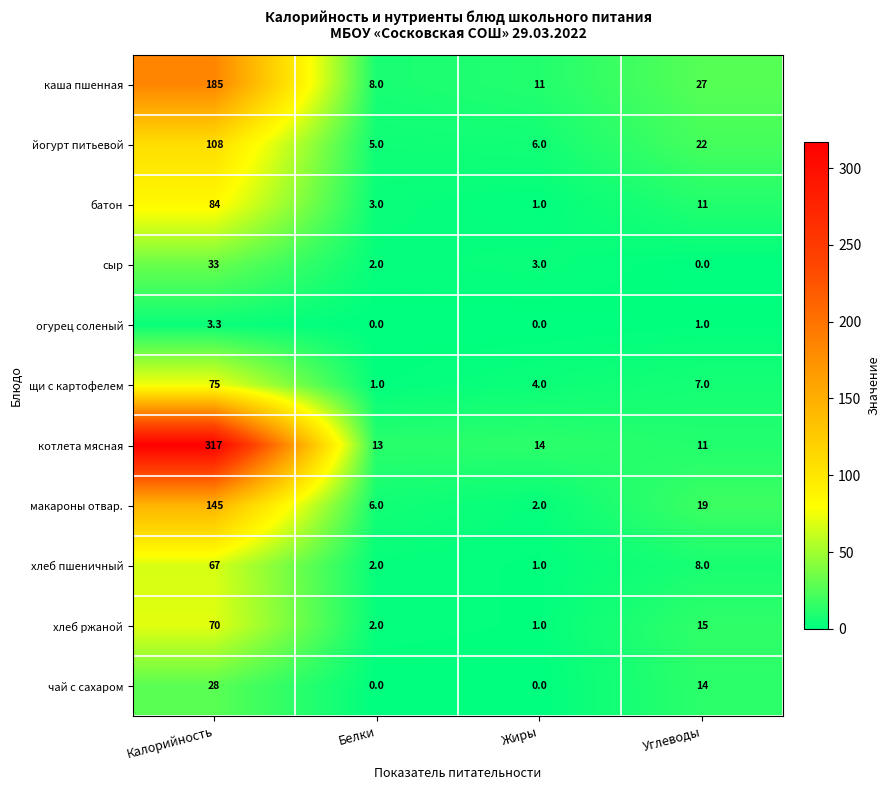

What is the difference between the highest and lowest values at Белки?

13.0